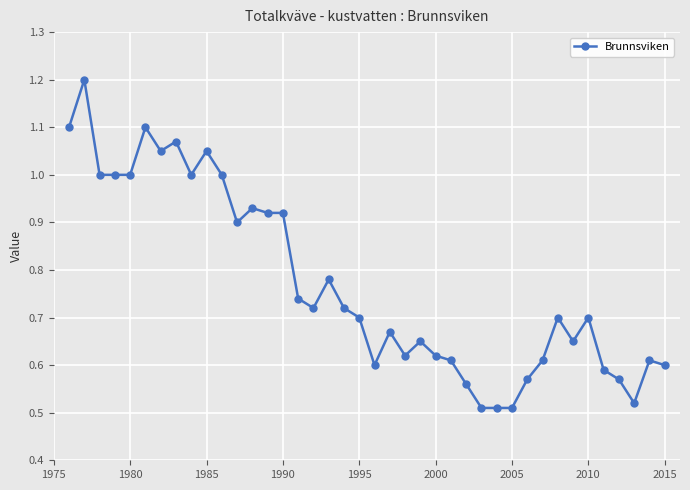

What is the maximum value shown in the chart?

1.2